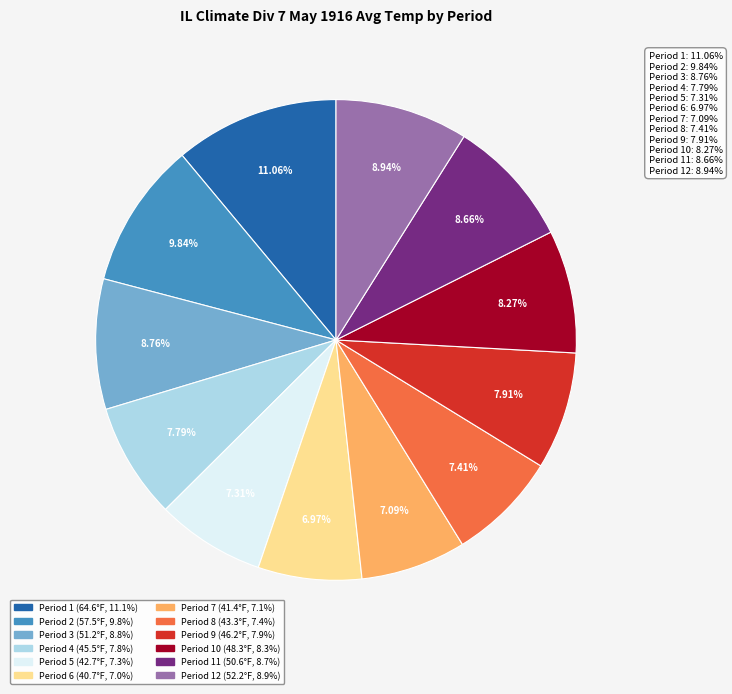

How many segments does this pie chart have?

12